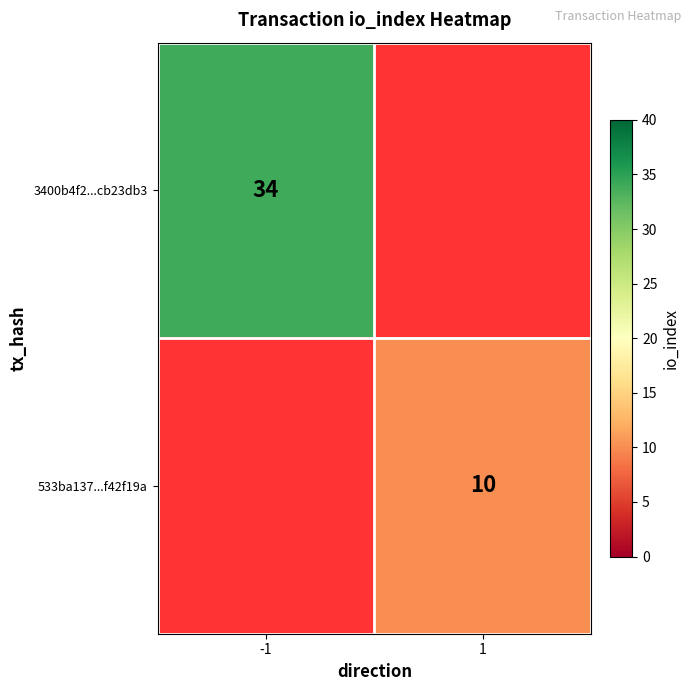

Is it true that 533ba137...f42f19a equals 10 at 1?

True